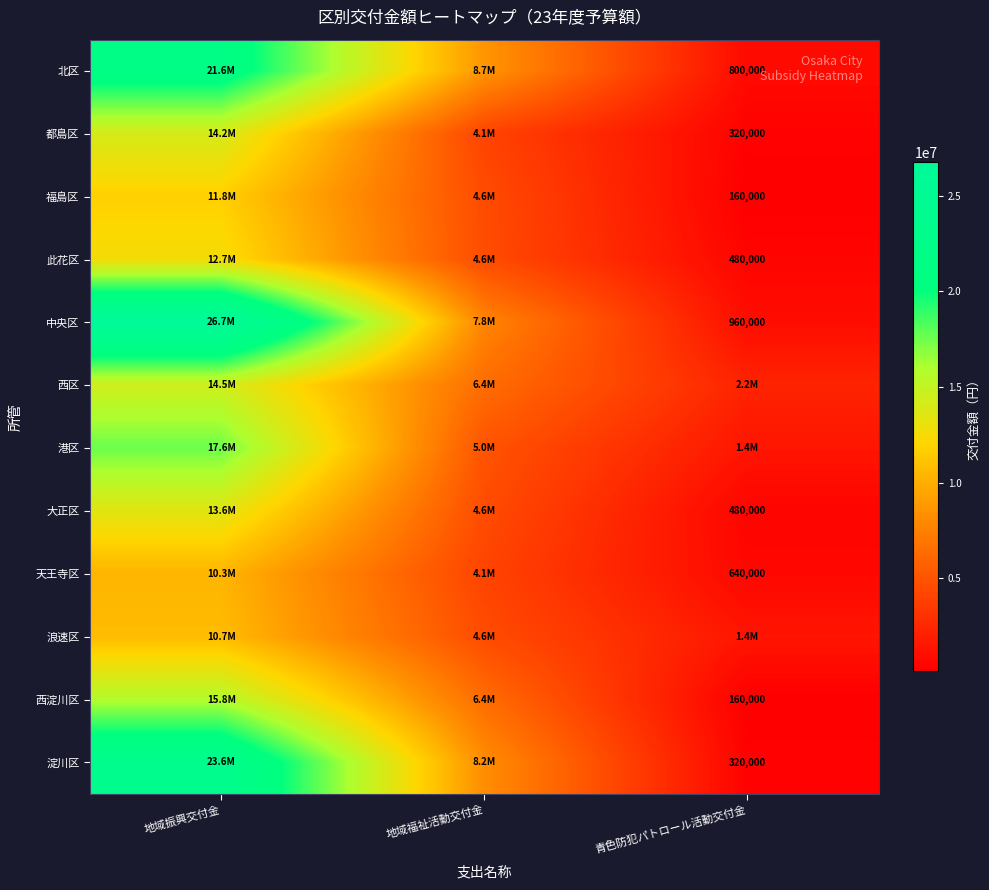

The 淀川区 series shows 320000 at 青色防犯パトロール活動交付金. True or false?

True